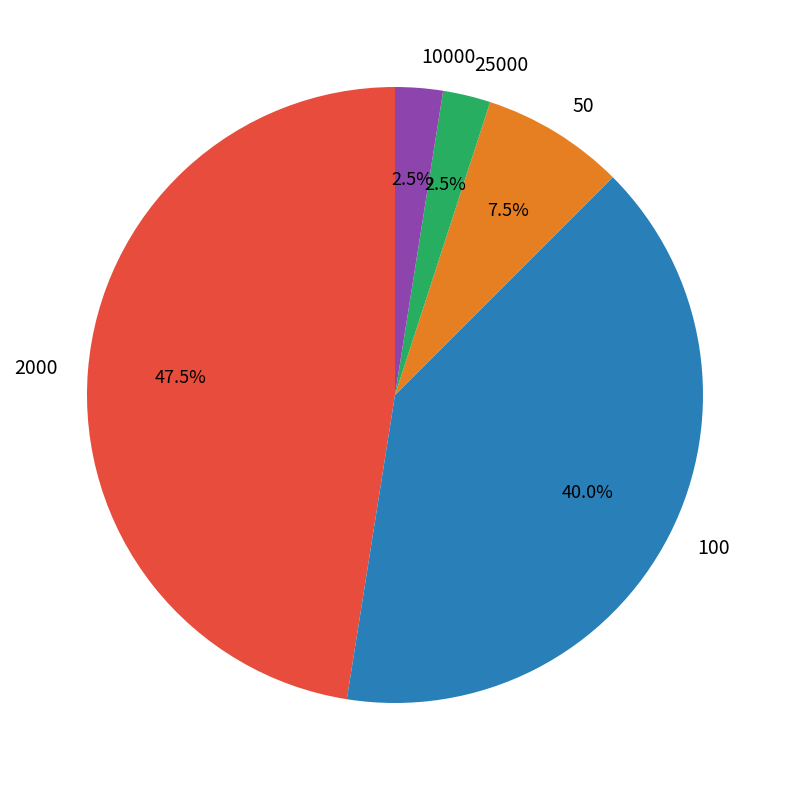

What percentage is the 100 slice, to the nearest percent?

40%